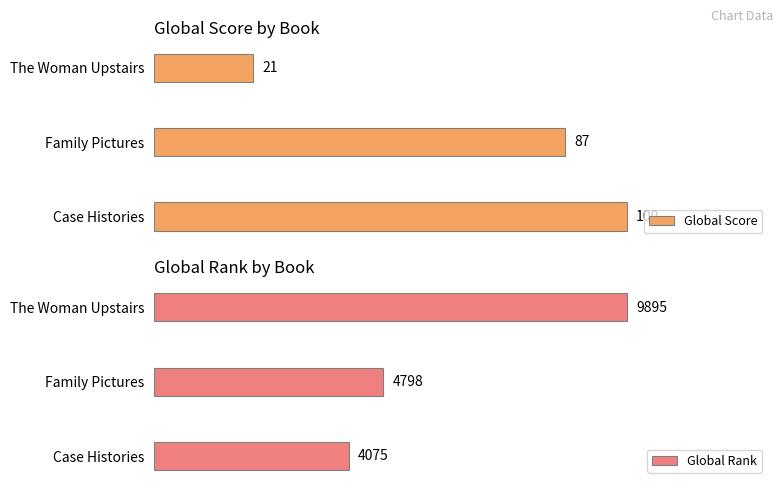

At which label is Global Rank closest to 6985?

Family Pictures